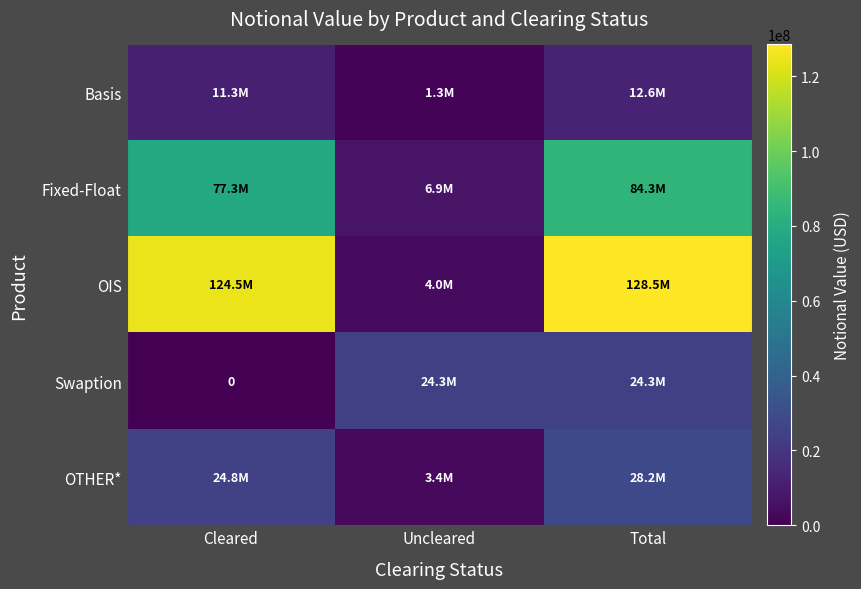

What is the maximum value shown in the chart?

128516576